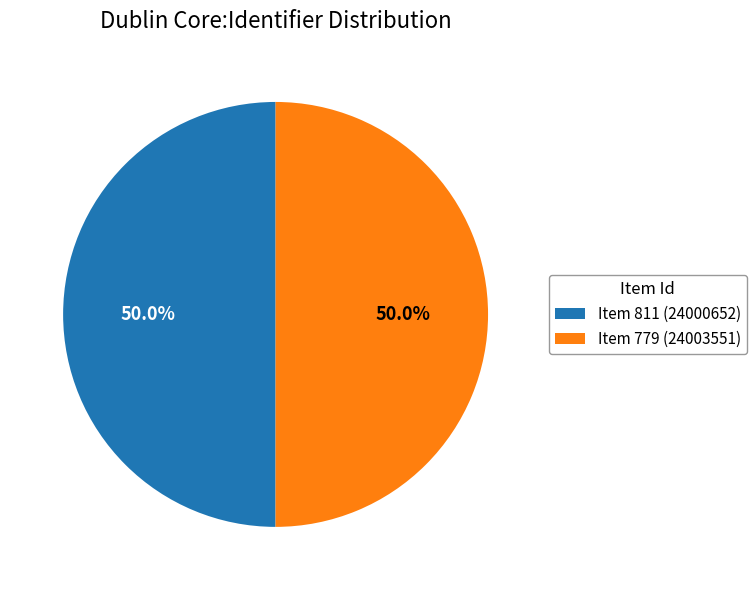

What is the total percentage of Item 779 (24003551) and Item 811 (24000652)?

100.0%